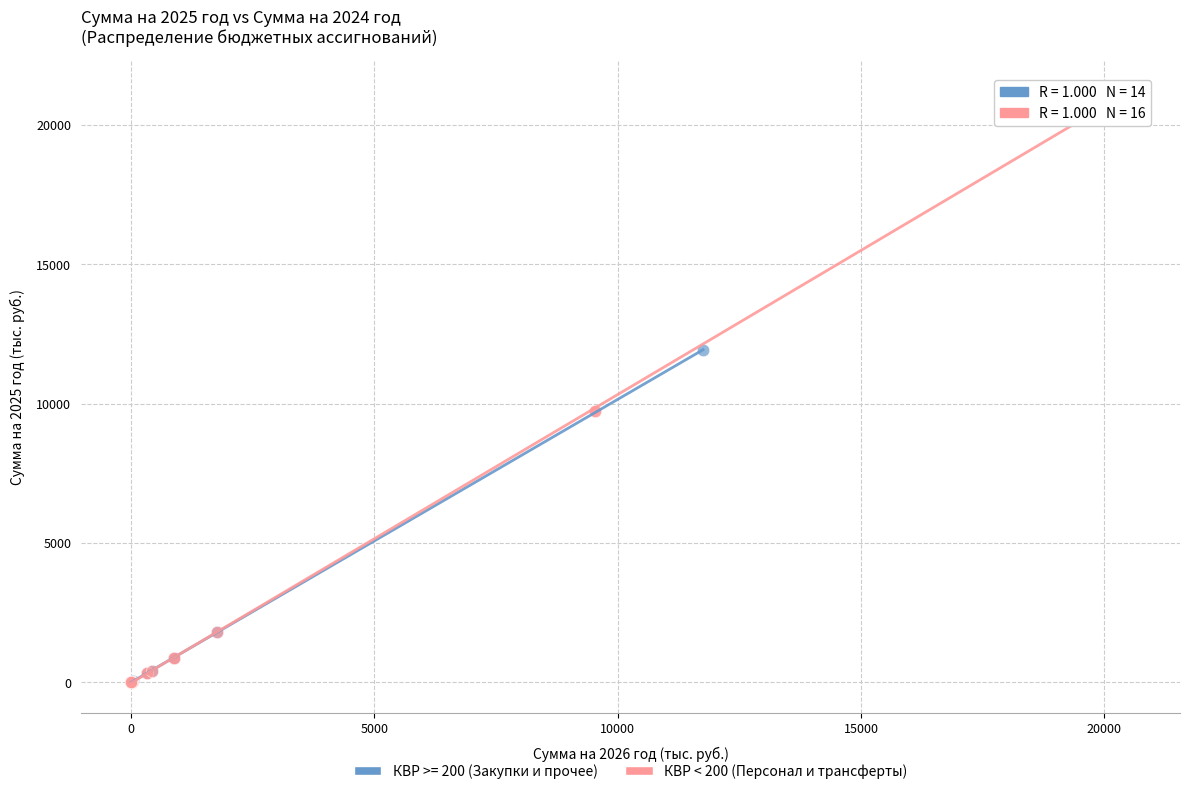

Which series reaches the maximum Y coordinate?

КВР < 200 (Персонал и трансферты)